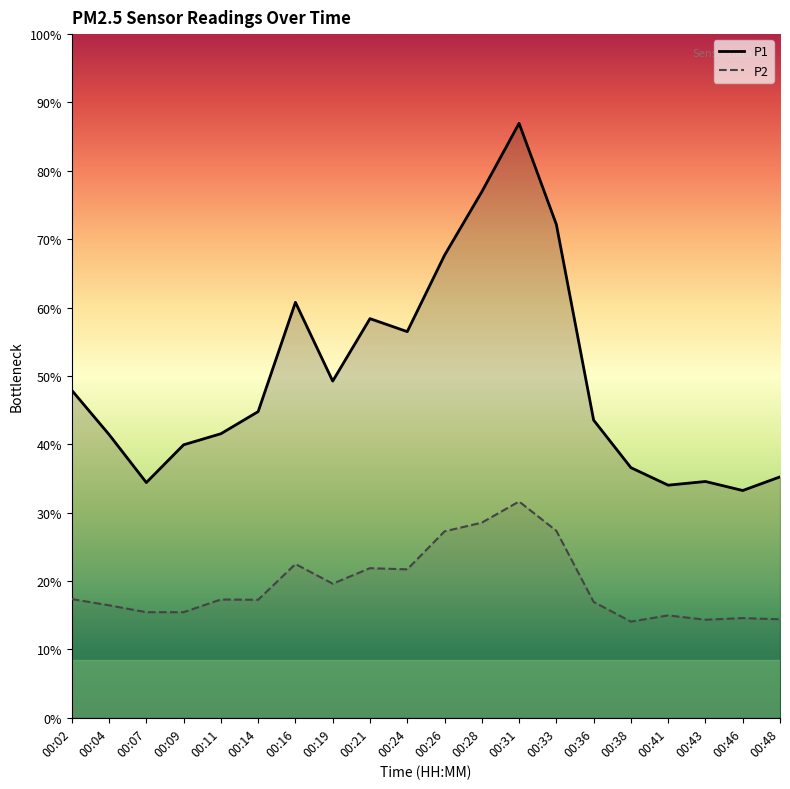

Which category has the lowest value in the P2 series?

00:38